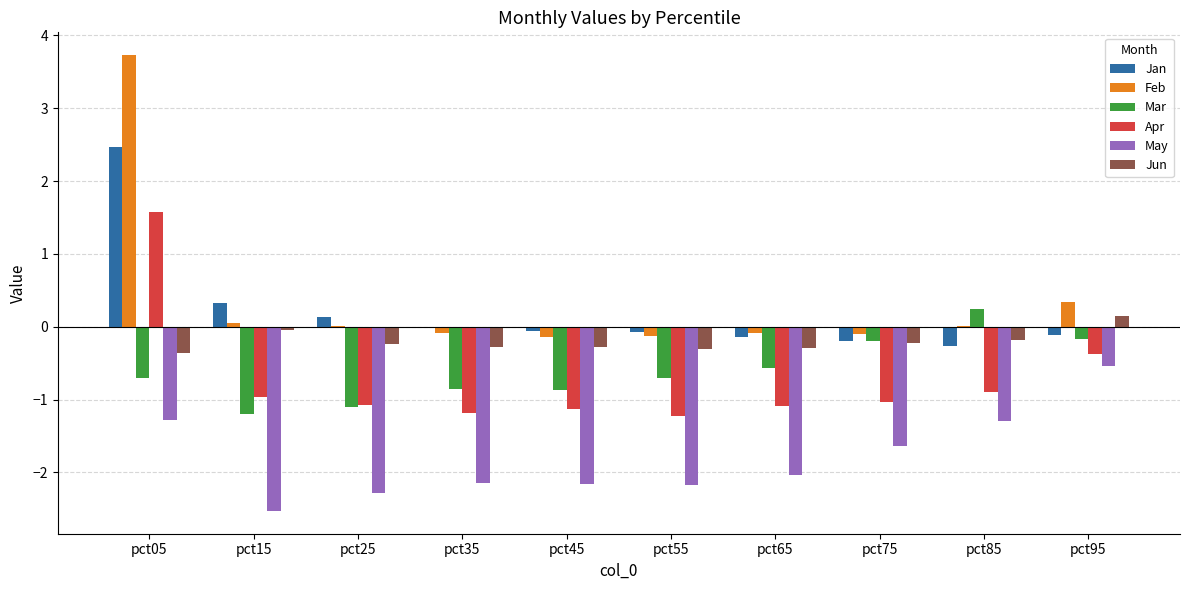

Are the bars grouped side by side (vs. stacked)?

Yes